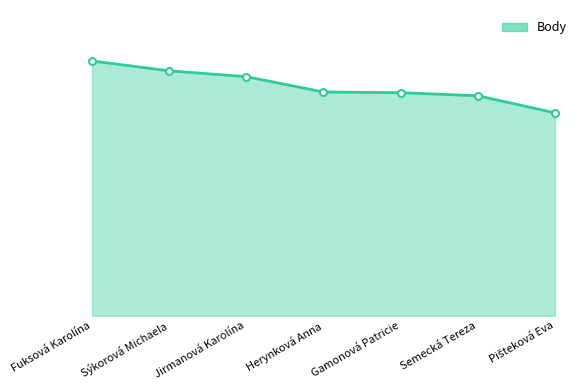

Rank the categories by value from lowest to highest.

Pišteková Eva, Semecká Tereza, Gamonová Patricie, Herynková Anna, Jirmanová Karolína, Sýkorová Michaela, Fuksová Karolína